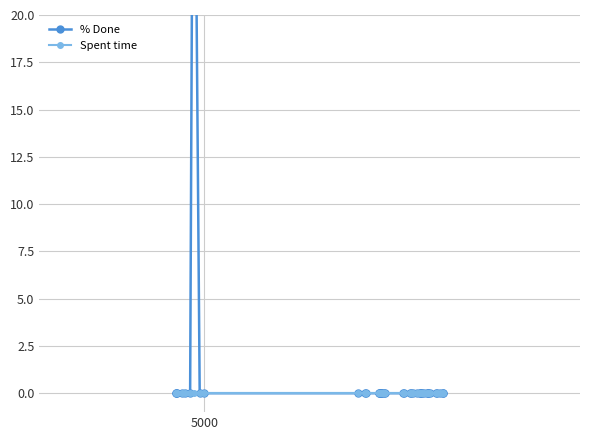

Reading right to left, list all the values displayed in this chart.

% Done: 0	0	0	0	0	0	0	0	0	0	0	0	0	0	0	0	0	0	0	0	0	0	0	0	0	0	0	0	0	0	0	0	0	40	0	0	0	0	0	0
Spent time: 0	0	0	0	0	0	0	0	0	0	0	0	0	0	0	0	0	0	0	0	0	0	0	0	0	0	0	0	0	0	0	0	0	0	0	0	0	0	0	0